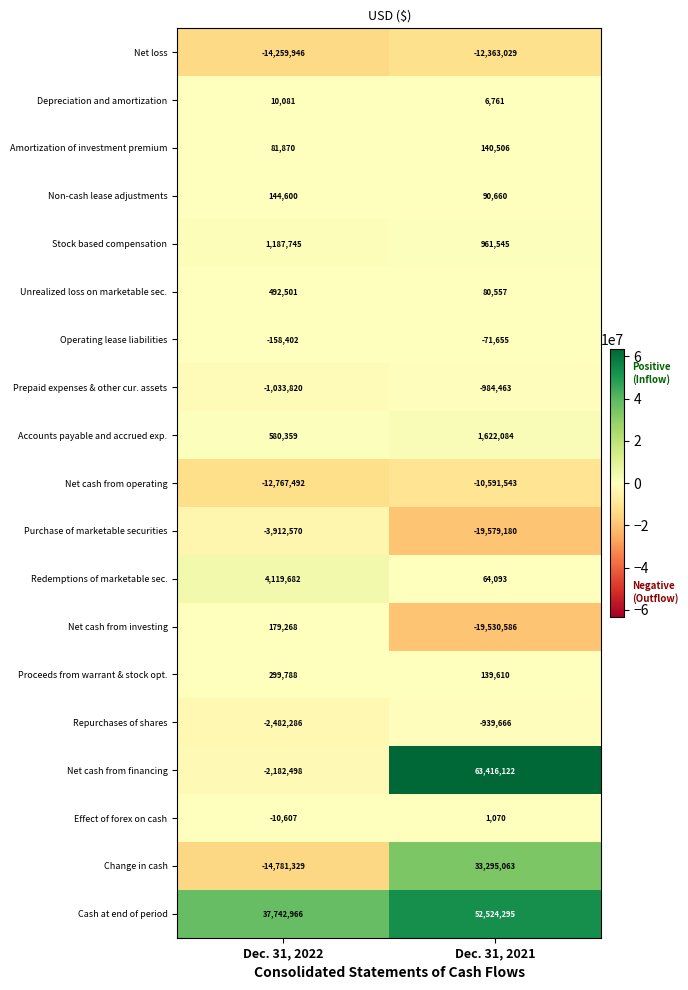

What is the sum of all Amortization of investment premium values?

222376